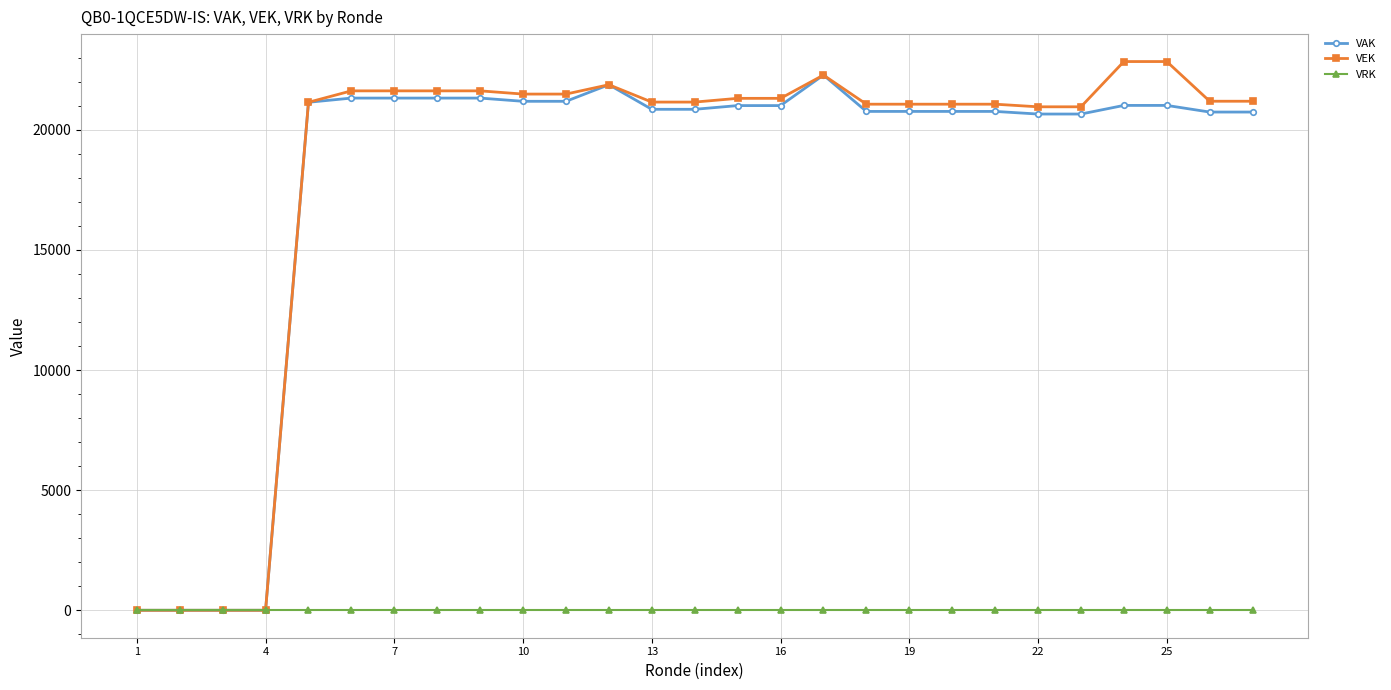

True or false: VAK has more than 0 interior local peaks.

True